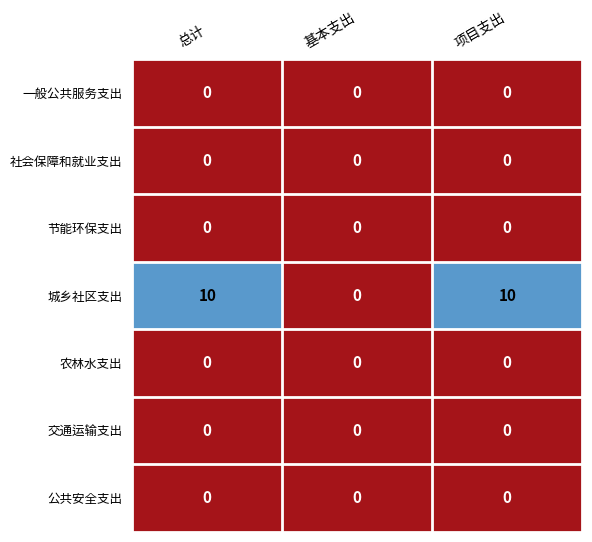

Reading left to right, transcribe all the data shown in this chart.

一般公共服务支出: 0	0	0
社会保障和就业支出: 0	0	0
节能环保支出: 0	0	0
城乡社区支出: 10	0	10
农林水支出: 0	0	0
交通运输支出: 0	0	0
公共安全支出: 0	0	0